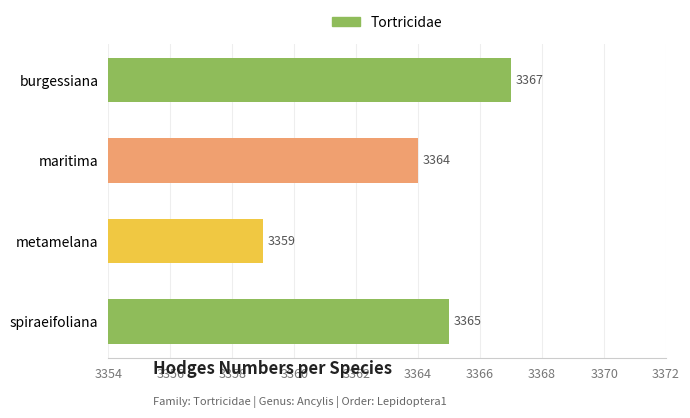

What is the maximum value shown in the chart?

3367